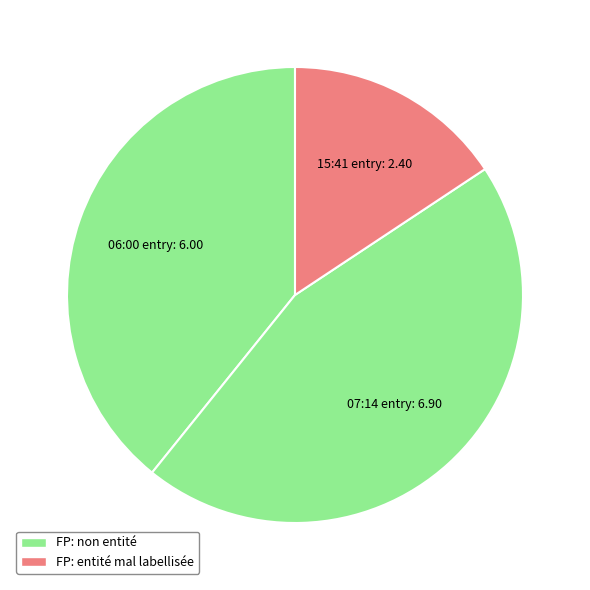

How many segments does this pie chart have?

3